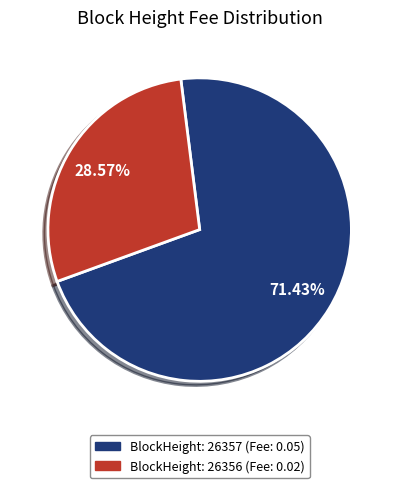

Which slice represents more than half of the pie?

BlockHeight: 26357 (Fee: 0.05)